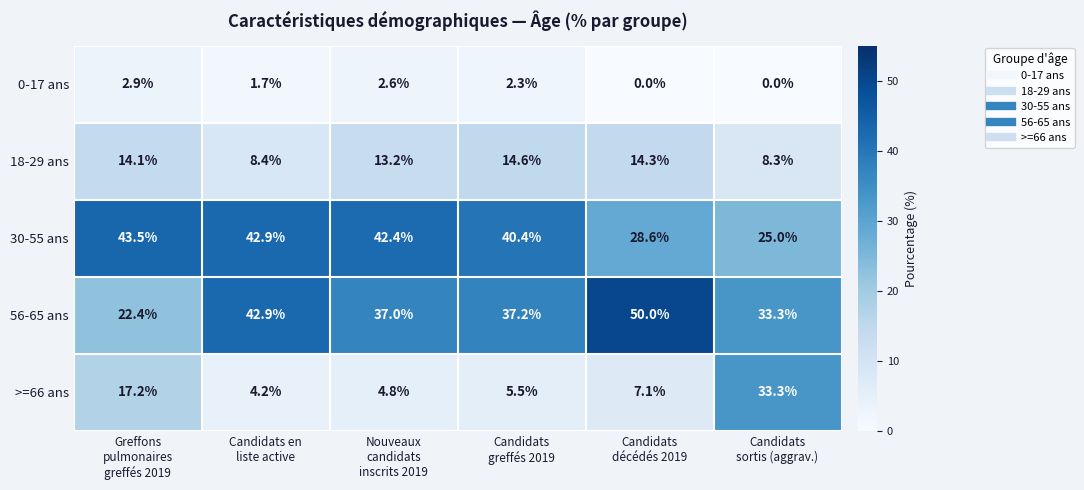

What is the difference between the maximum and minimum values in the 0-17 ans series?

2.9